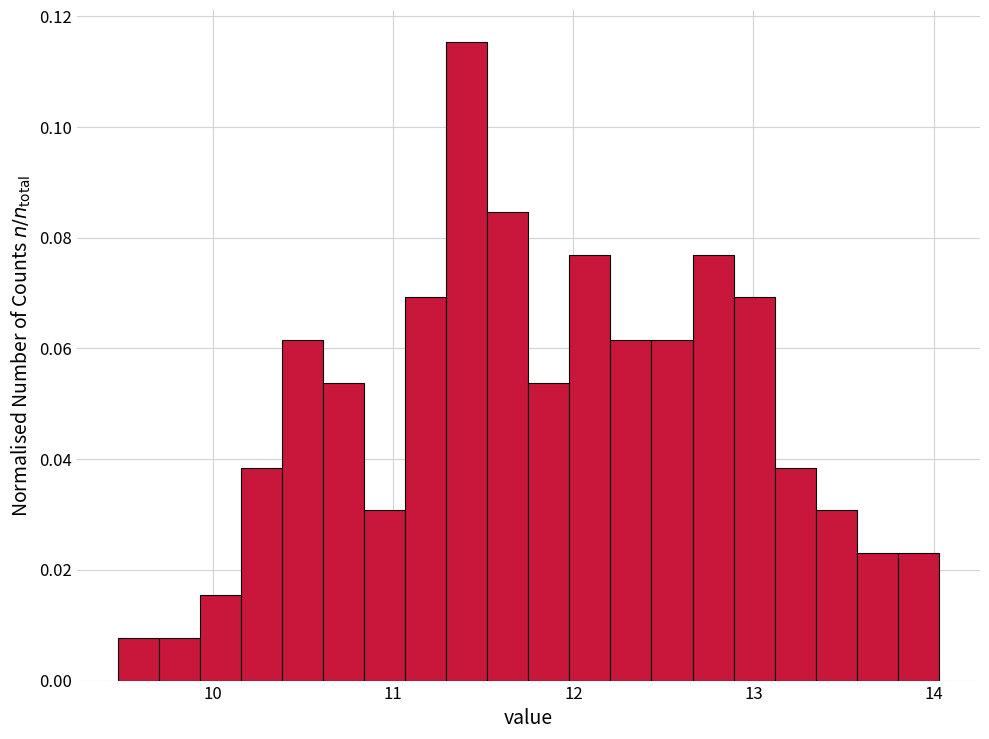

Around what value on the x-axis is the tallest bar? Give the approximate position of its centre, as read against the axis.

11.4